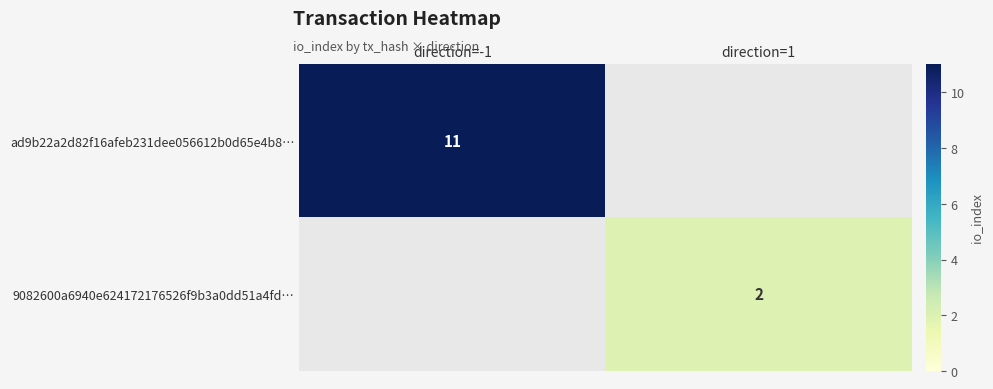

Is it true that 9082600a6940e624172176526f9b3a0dd51a4fd… equals 2 at direction=1?

True